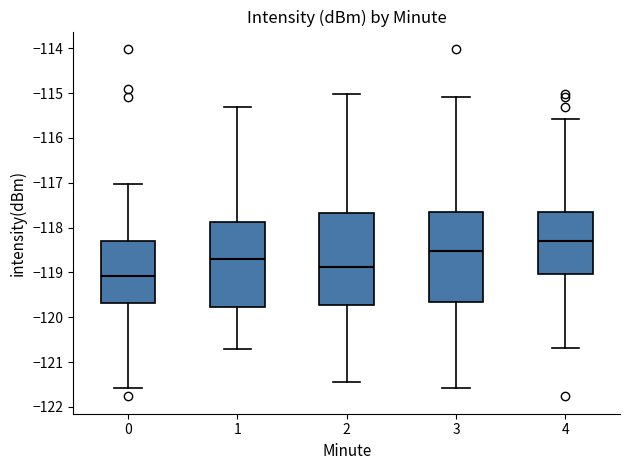

Which box's median line is the highest?

4